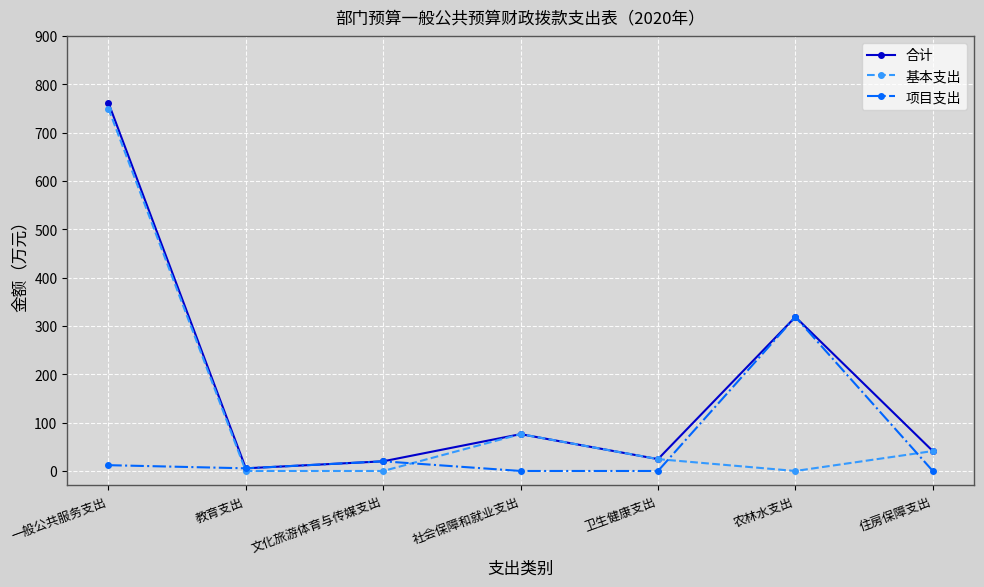

At which category is the sum across all series the highest?

一般公共服务支出